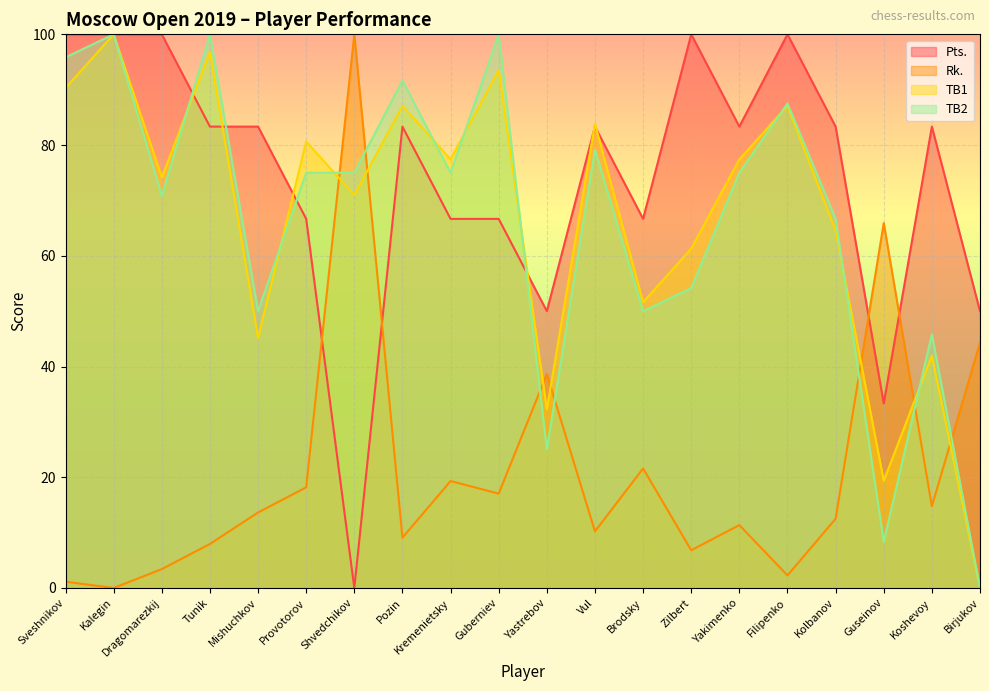

Count the number of data series in this chart.

4